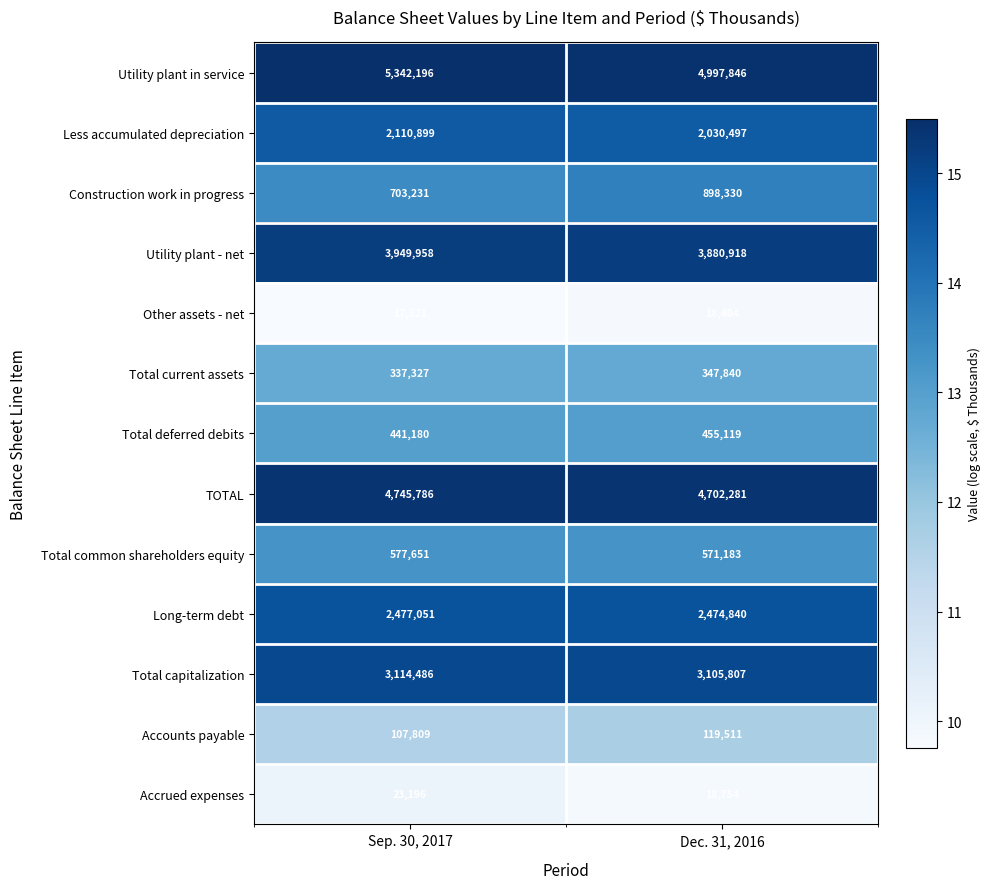

Which label corresponds to the largest value in the chart?

Sep. 30, 2017